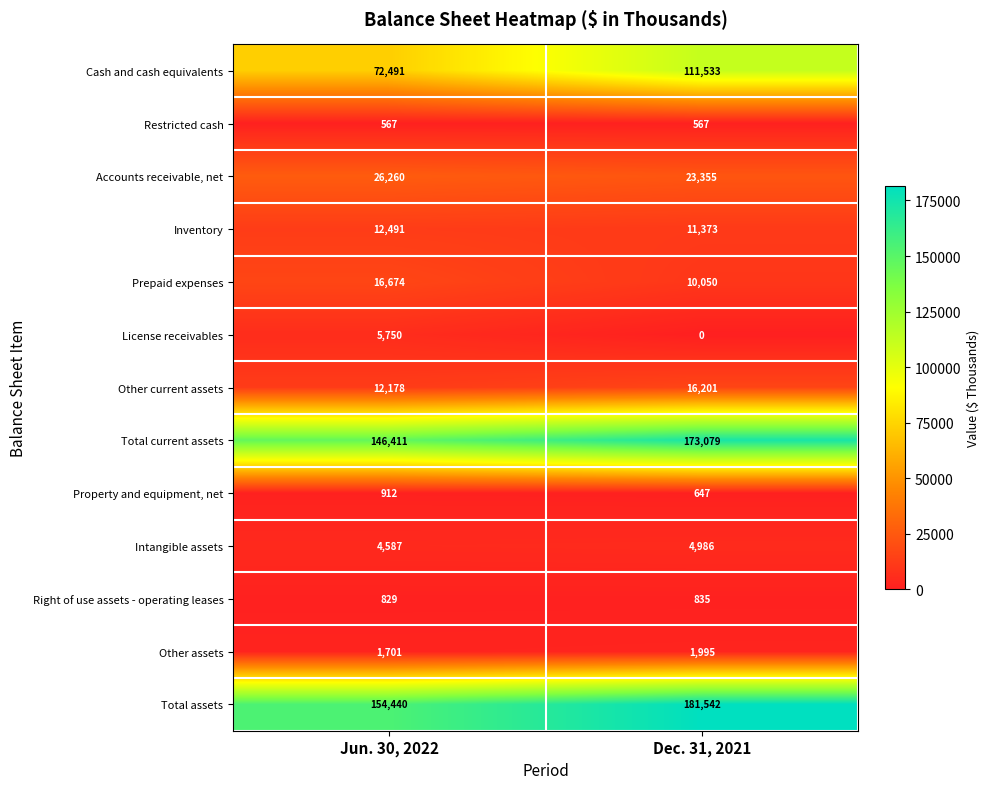

What is the lowest value of the Intangible assets series?

4587